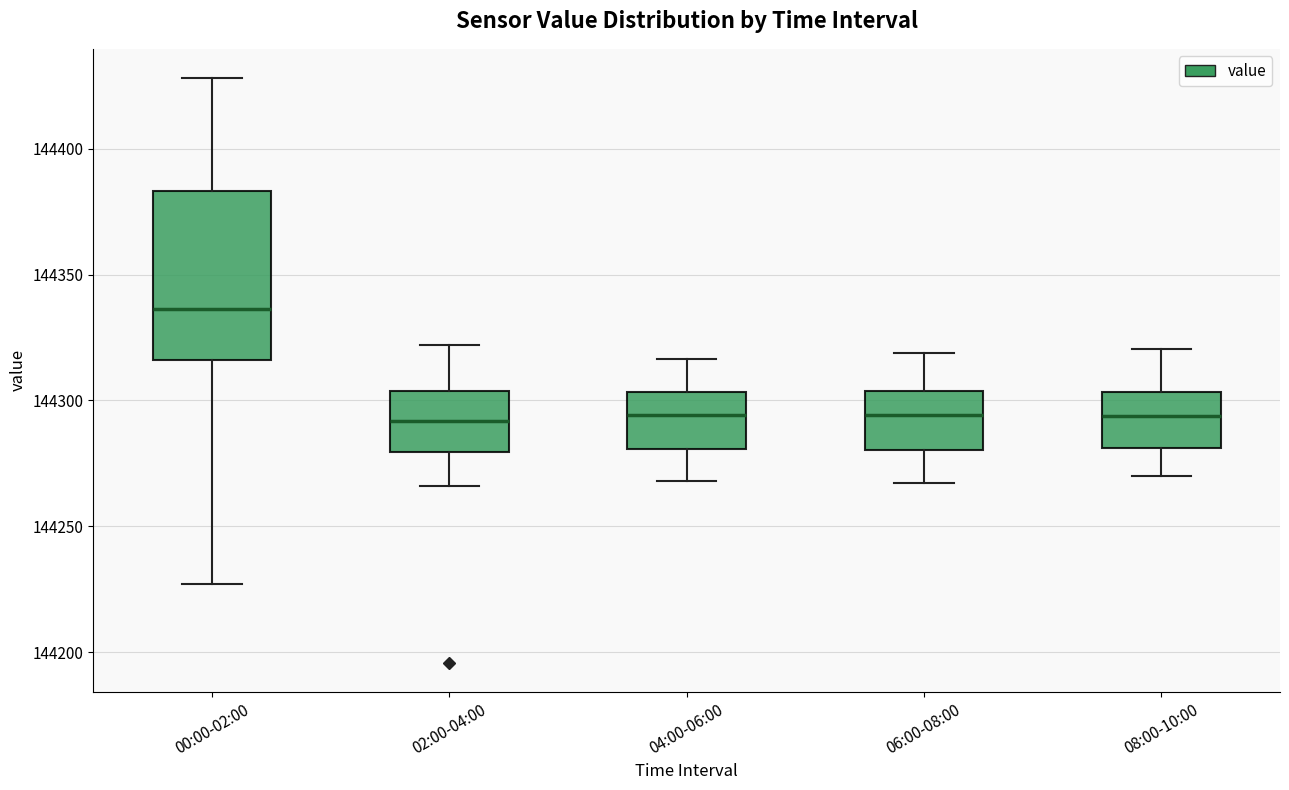

Where is the lower edge of the box for 06:00-08:00 on the y-axis? The values are not printed on the chart, so give them approximately, as read against the axis.

144280